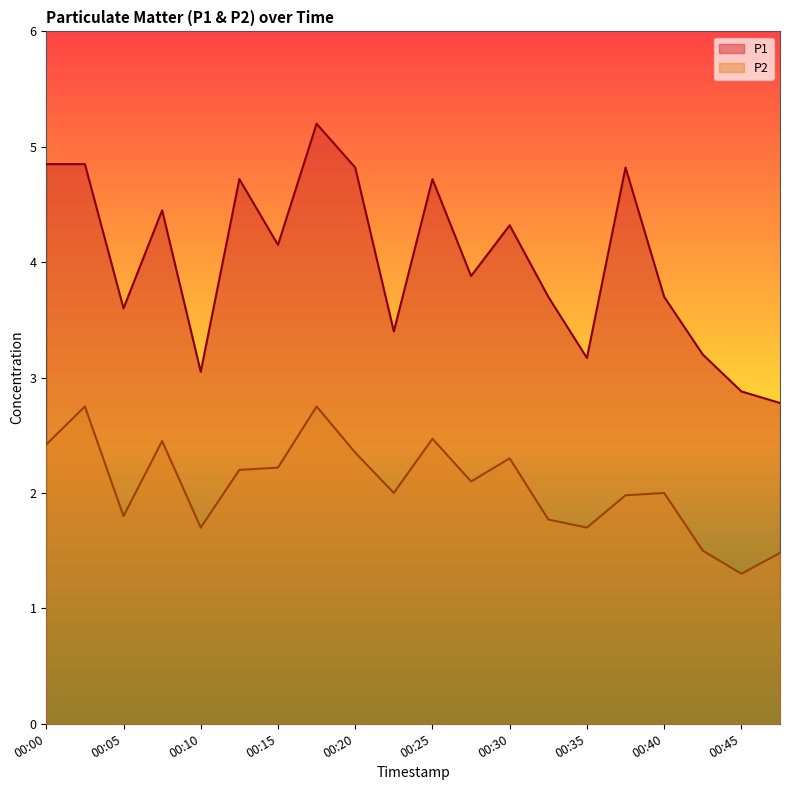

True or false: P2 and P1 intersect in this chart.

False